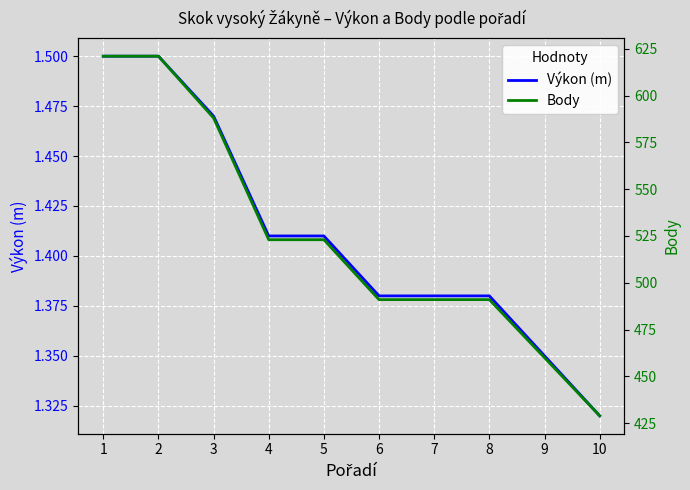

Reading left to right, list all the values displayed in this chart.

Výkon (m): 1.5	1.5	1.5	1.4	1.4	1.4	1.4	1.4	1.4	1.3
Body: 621.0	621.0	588.0	523.0	523.0	491.0	491.0	491.0	460.0	429.0